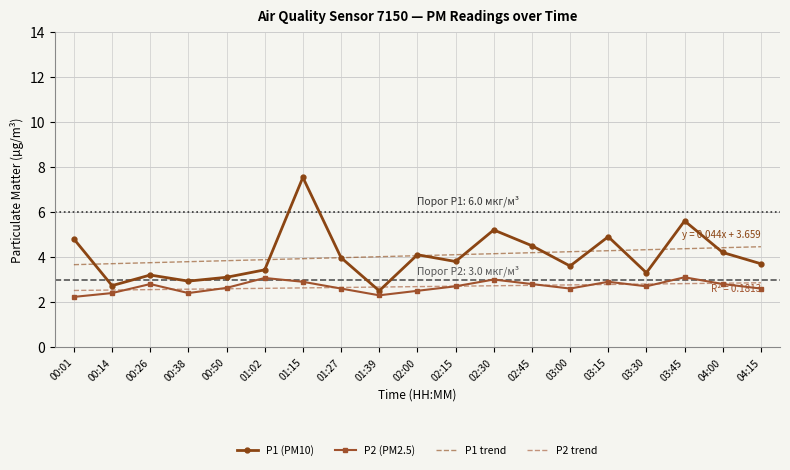

At which category does P1 (PM10) reach its first local valley?

00:14